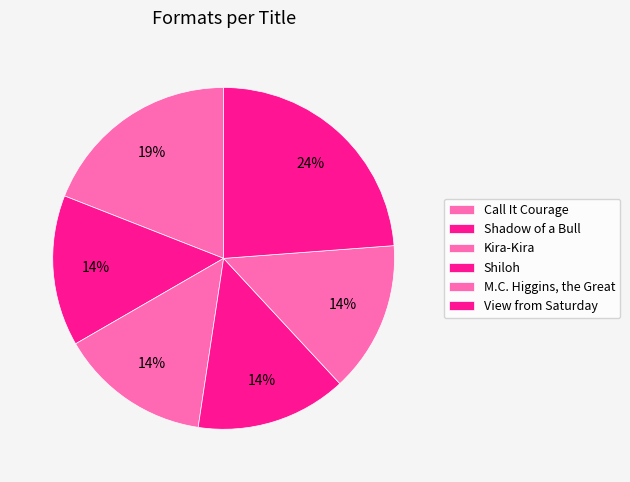

Which slice is the smallest?

Shadow of a Bull